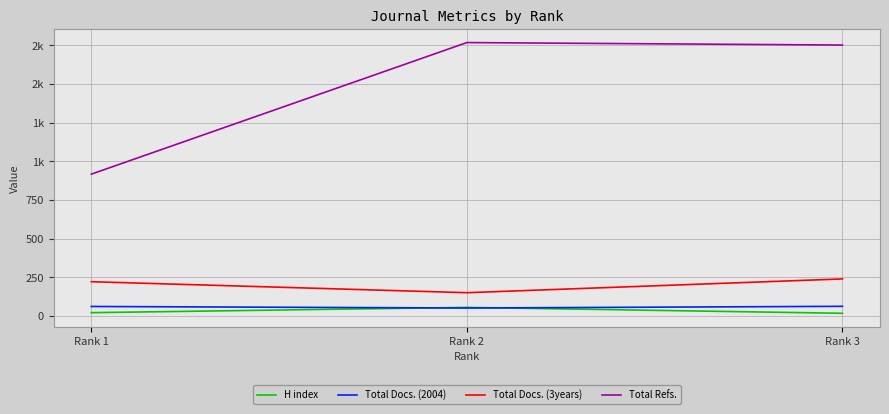

Where does the H index series first go above 22?

Rank 2